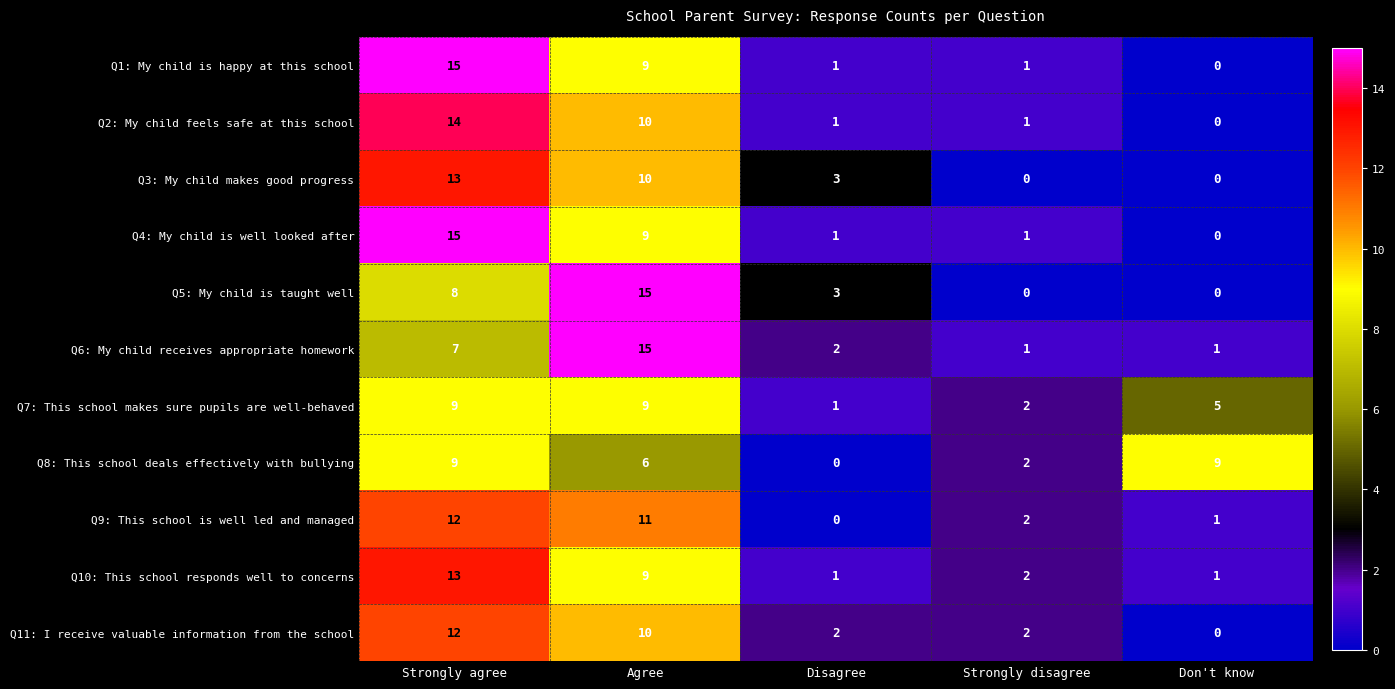

What is the average value of the Q1: My child is happy at this school series?

5